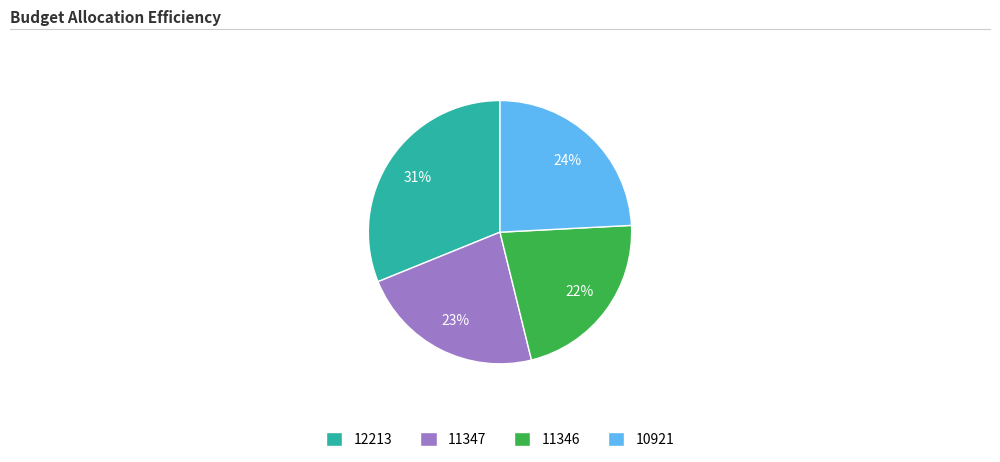

To the nearest percent, what is the difference between the 10921 and 11347 slice percentages?

1%